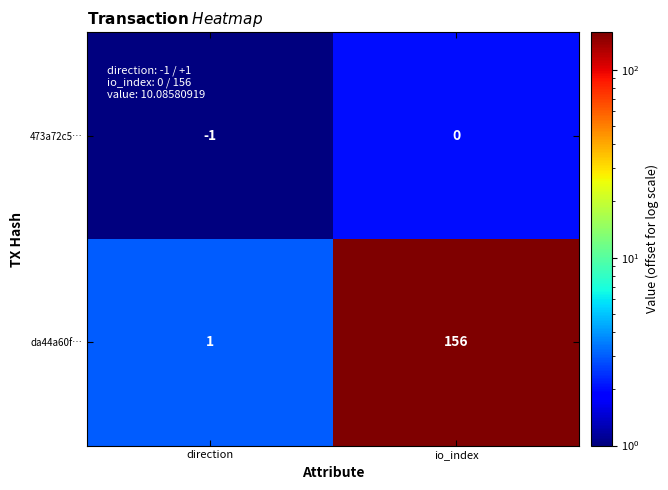

Which series changed the most between direction and io_index?

da44a60f…